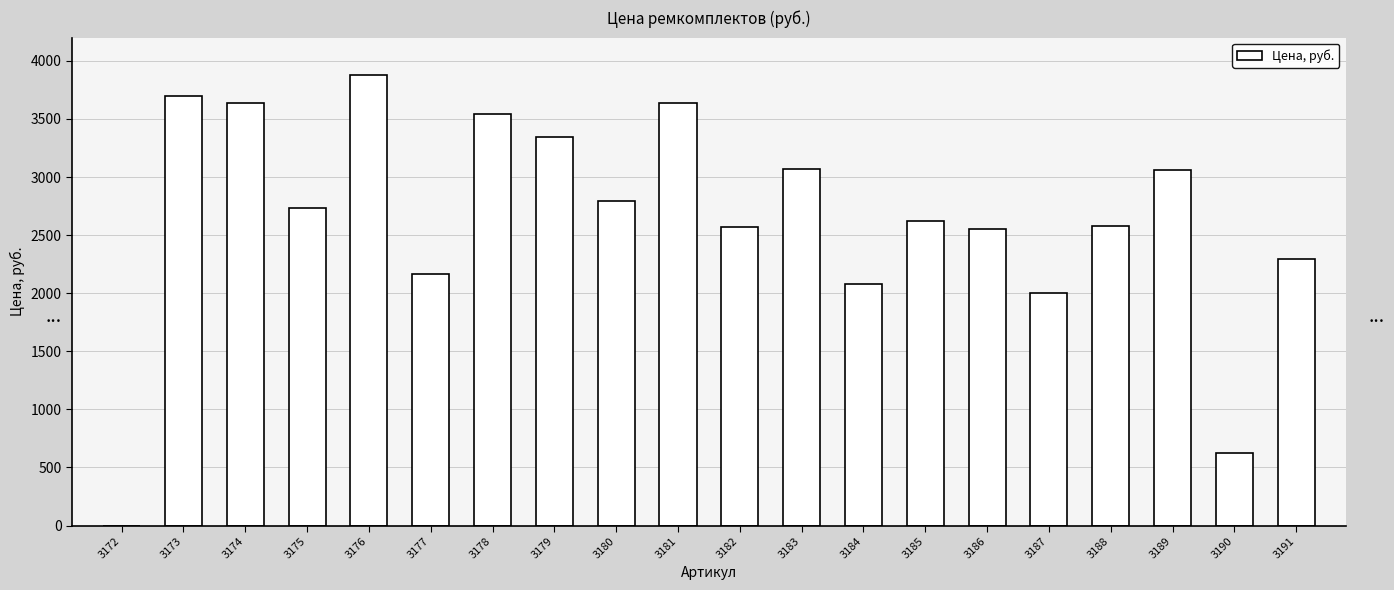

What value does the data have at 3179?

3341.9